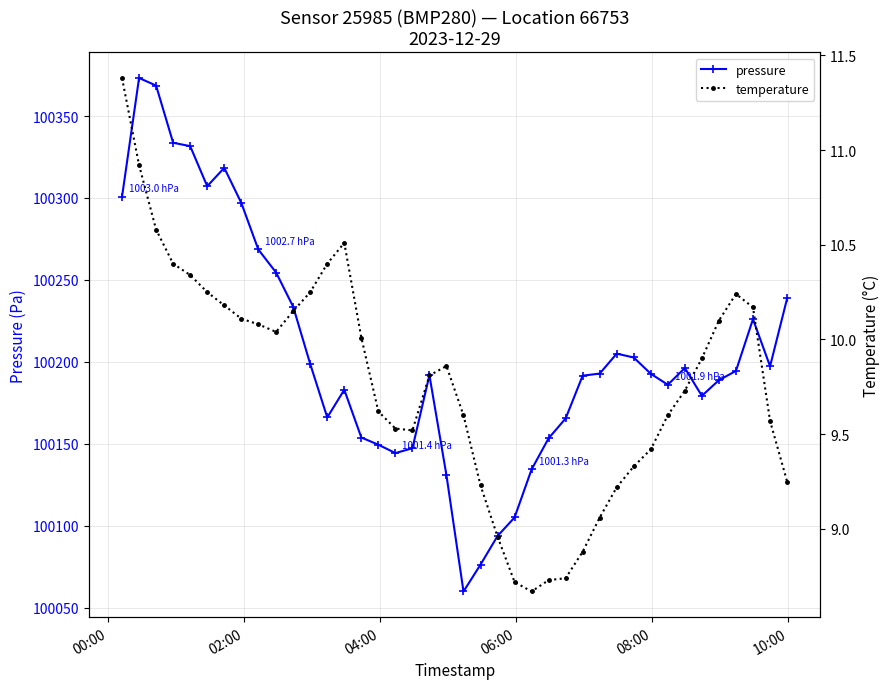

What is the lowest value of the pressure series?

100059.8